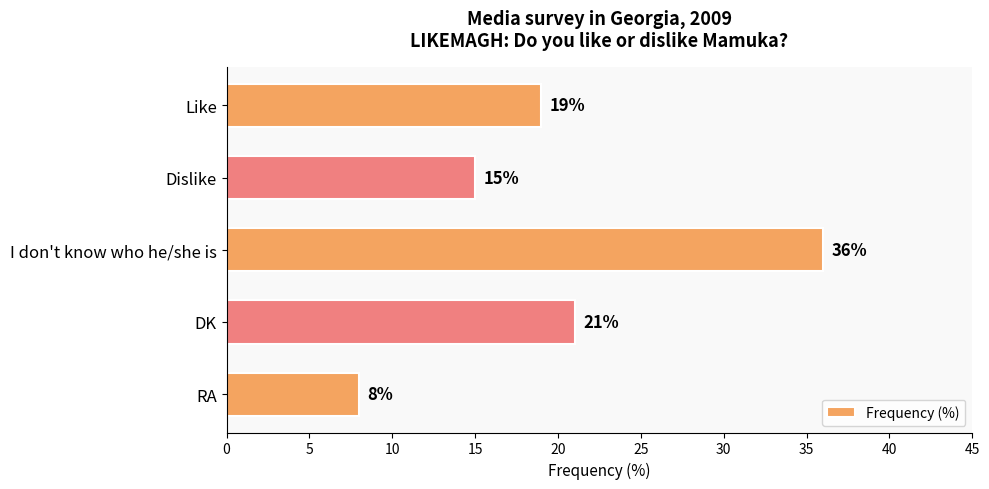

What is the difference between the values at Like and Dislike?

4